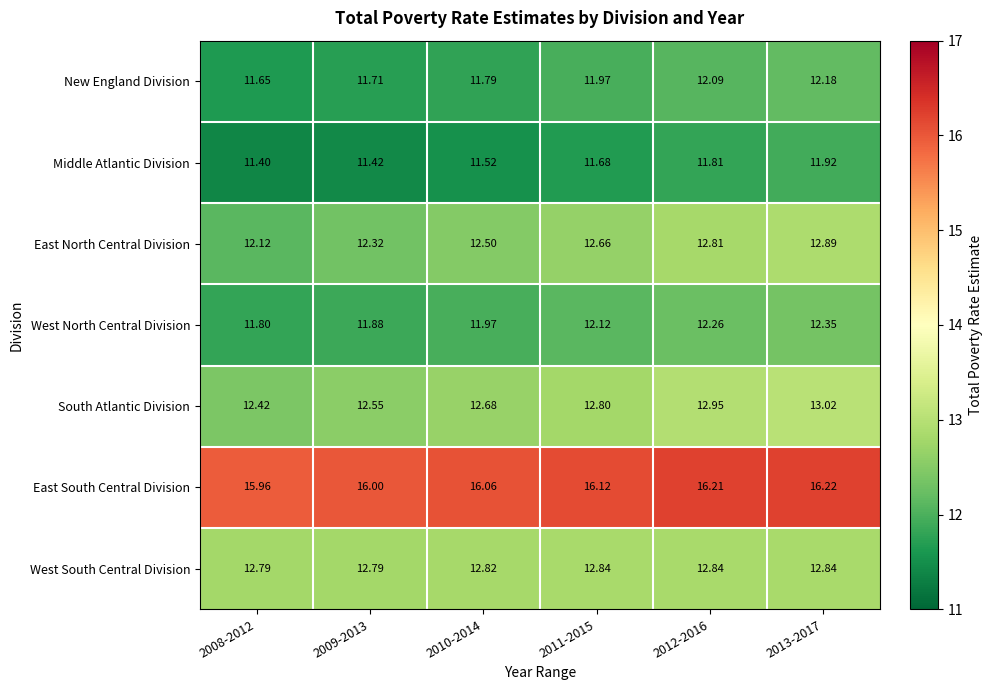

Rank the series at 2013-2017 from highest to lowest value.

East South Central Division, South Atlantic Division, East North Central Division, West South Central Division, West North Central Division, New England Division, Middle Atlantic Division